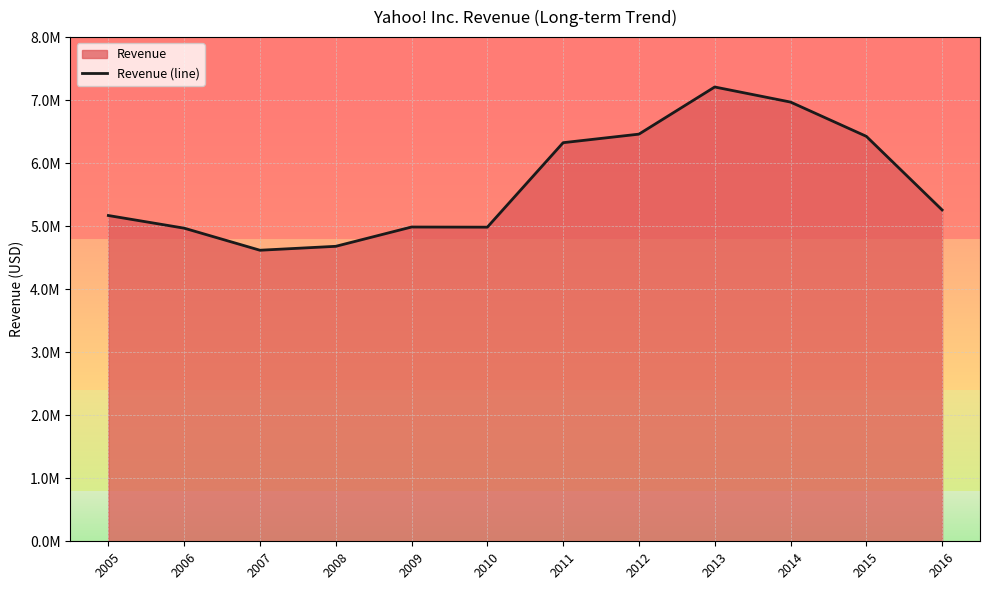

What is the maximum value shown in the chart?

7208502